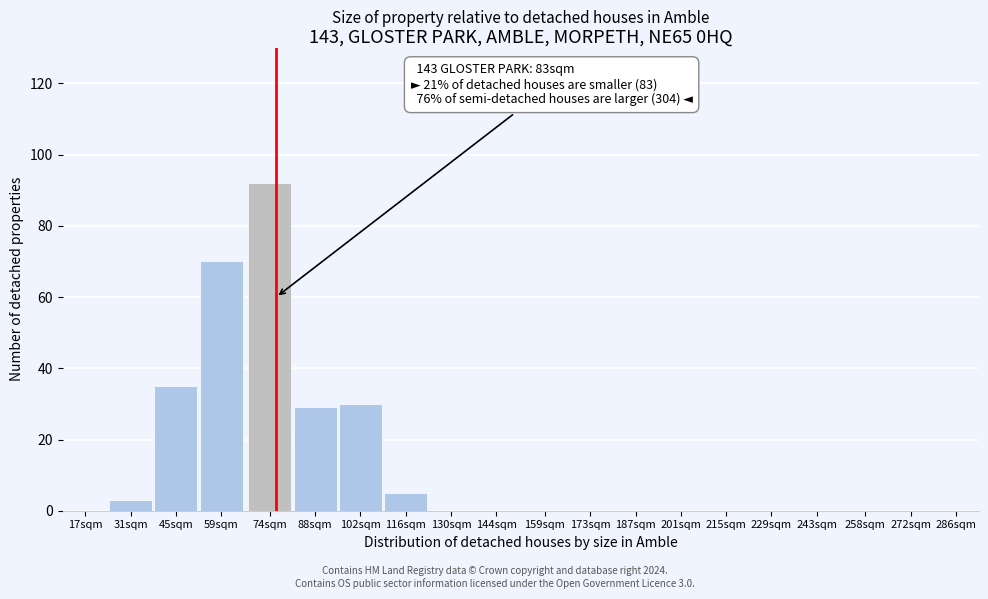

Reading left to right, extract all data points from this chart.

17sqm=0	31sqm=3	45sqm=35	59sqm=70	74sqm=92	88sqm=29	102sqm=30	116sqm=5	130sqm=0	144sqm=0	159sqm=0	173sqm=0	187sqm=0	201sqm=0	215sqm=0	229sqm=0	243sqm=0	258sqm=0	272sqm=0	286sqm=0